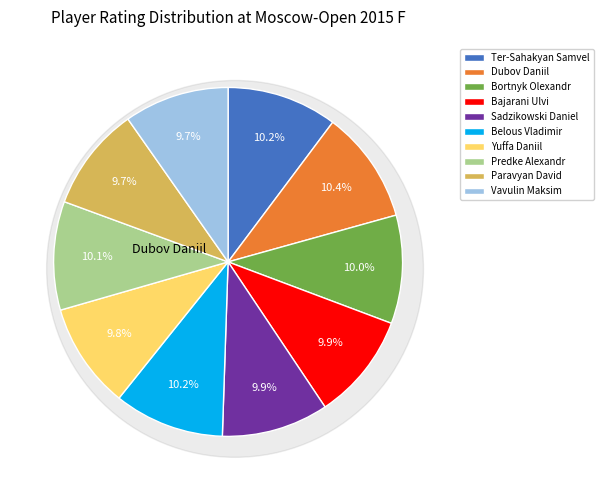

What percentage is the Belous Vladimir slice, to the nearest percent?

10%